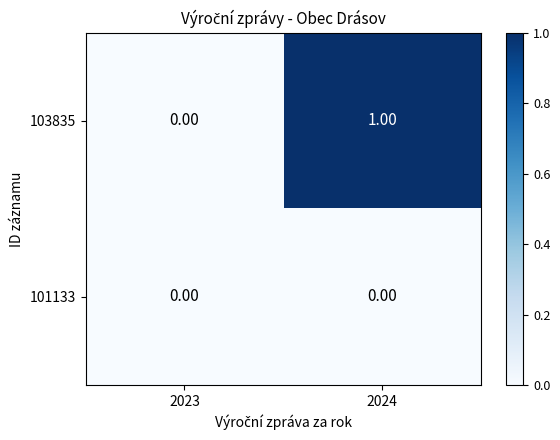

How many categories are shown in the chart?

2